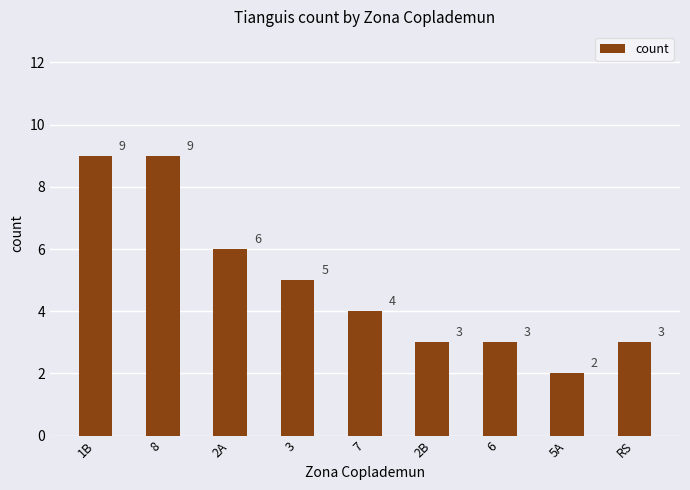

What is the label of the 2nd bar from the right?

5A